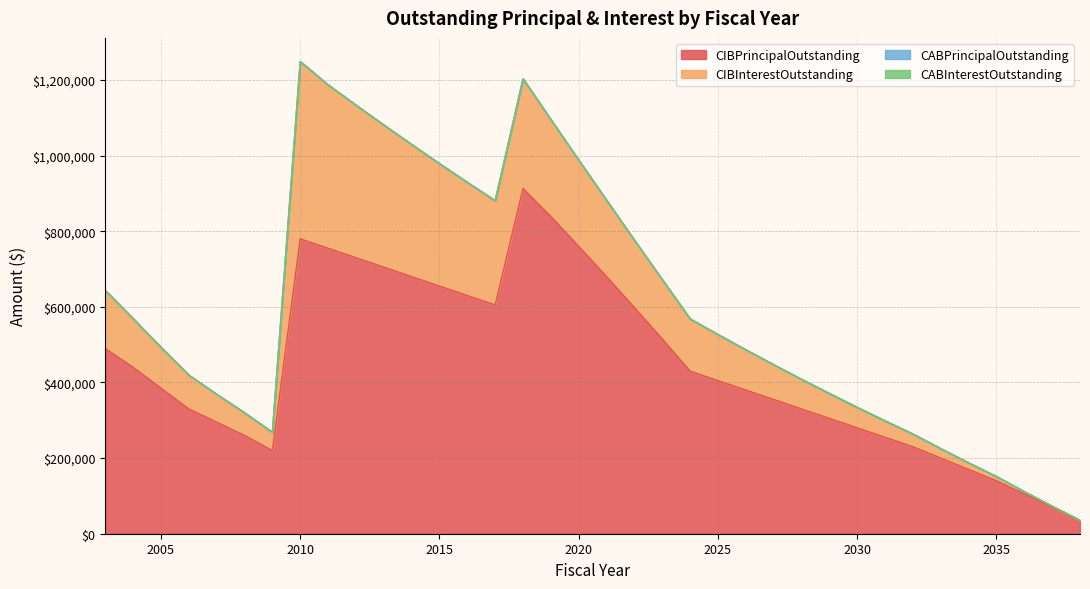

What is the spread (max minus min) of values at 2012?

730000.0